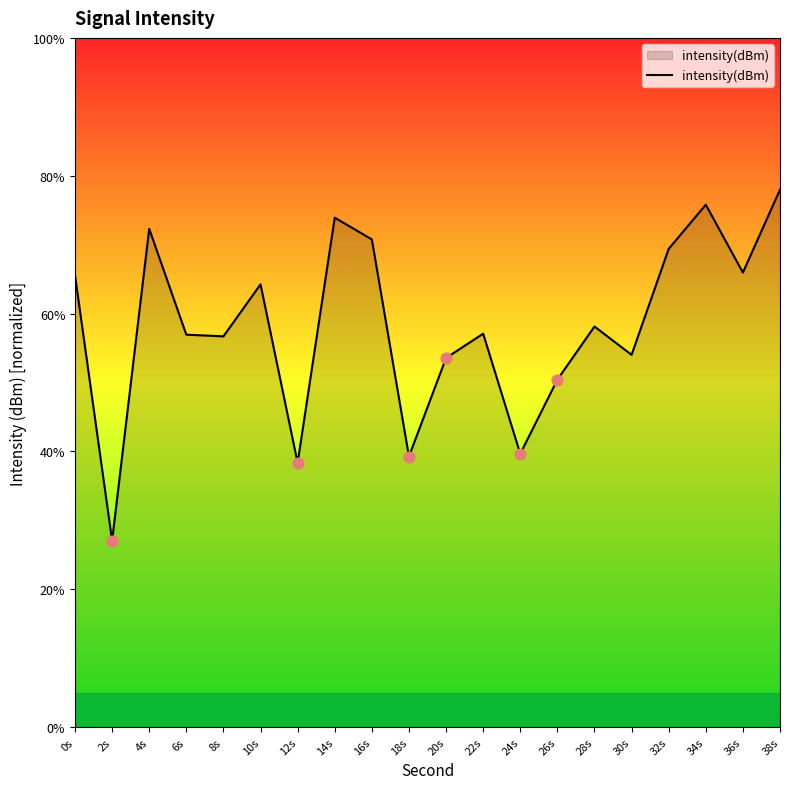

What is the change in value from 2s to 4s?

+45.2